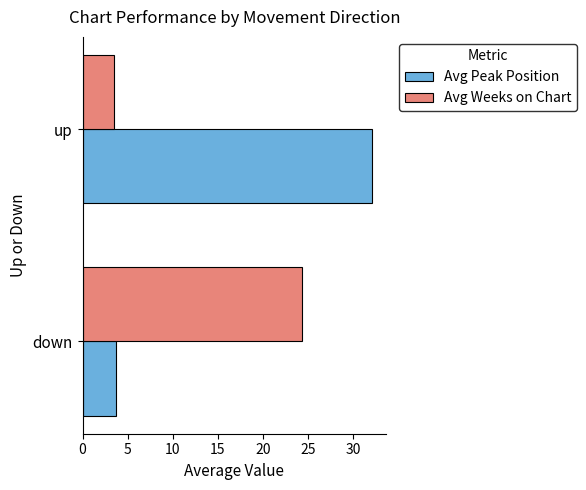

List the labels in order of Avg Peak Position value, smallest first.

down, up